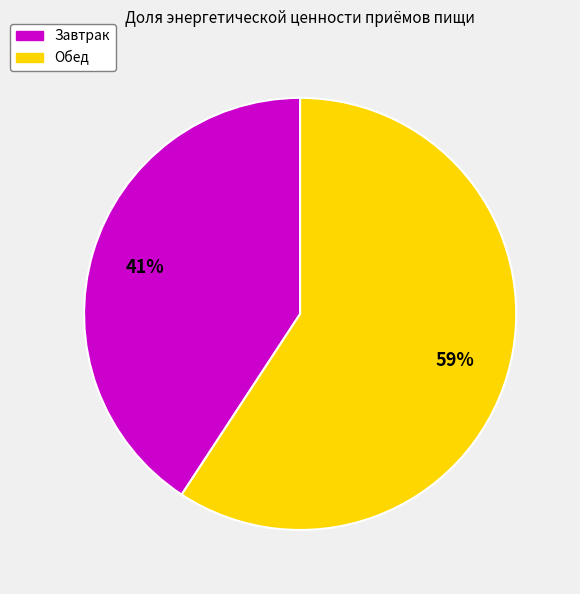

To the nearest percent, what is the difference between the largest and smallest slice percentages?

18%